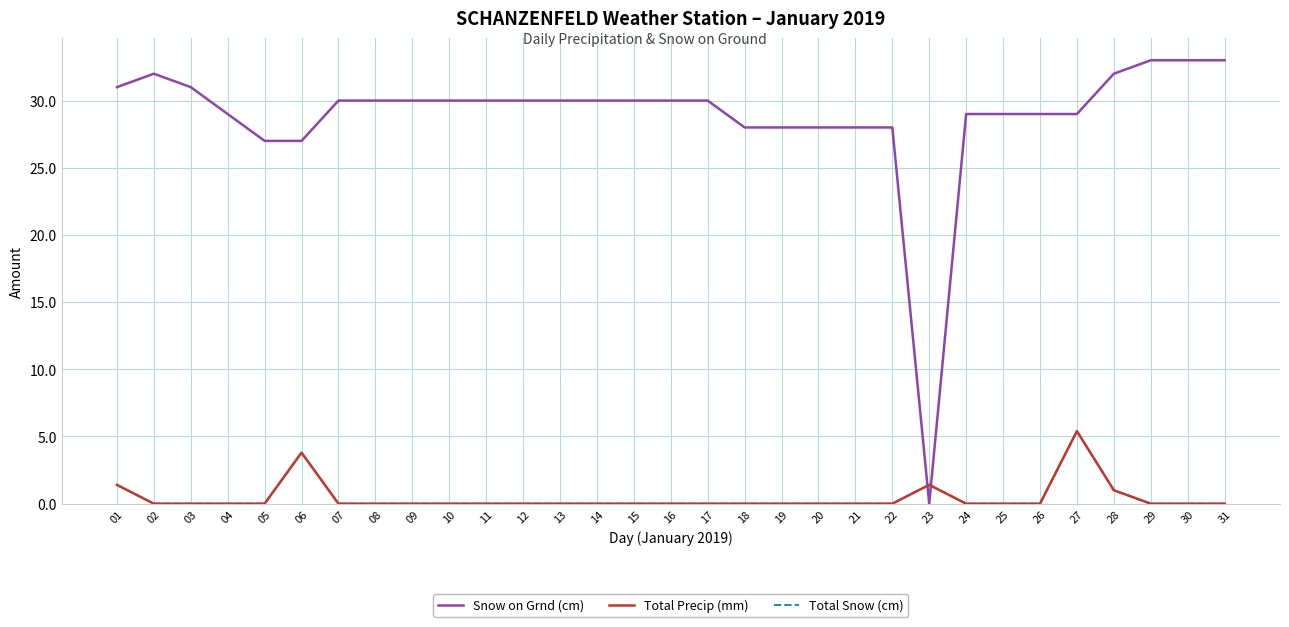

Rank the series by their maximum value, from highest to lowest.

Snow on Grnd (cm), Total Precip (mm), Total Snow (cm)